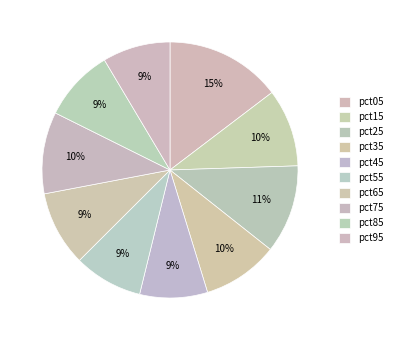

To the nearest percent, what percentage of the pie is pct75?

10%